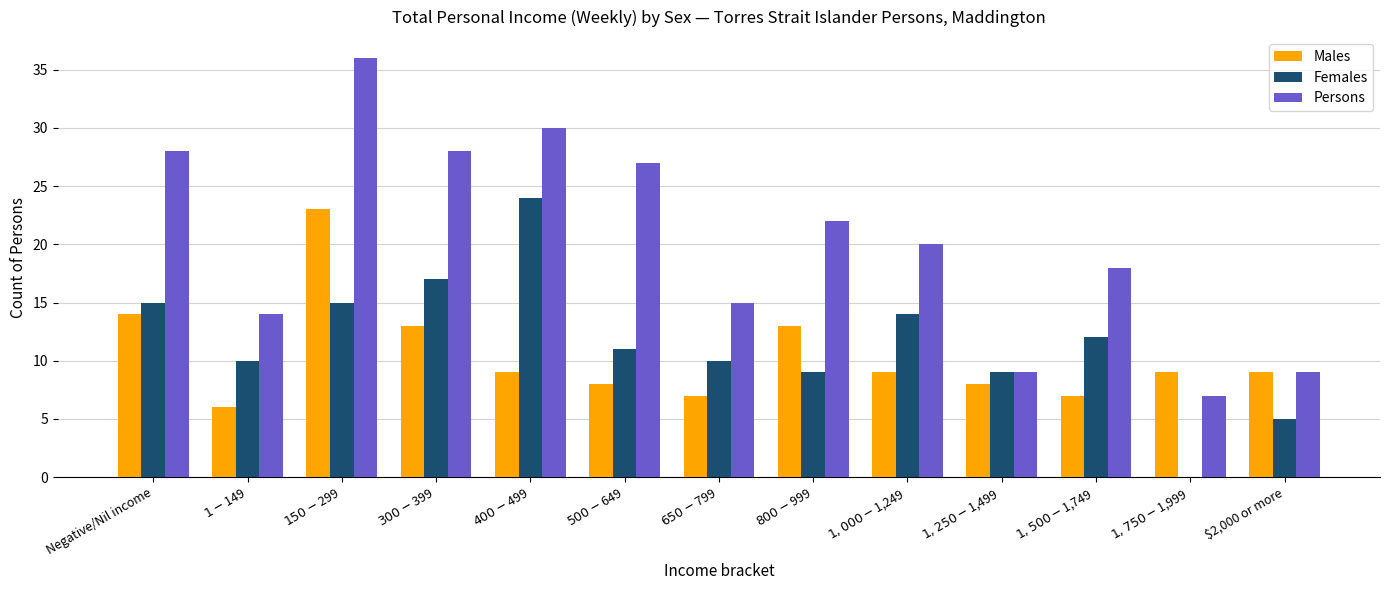

Reading left to right, transcribe all the data shown in this chart.

Males: Negative/Nil income=14	$1-$149=6	$150-$299=23	$300-$399=13	$400-$499=9	$500-$649=8	$650-$799=7	$800-$999=13	$1,000-$1,249=9	$1,250-$1,499=8	$1,500-$1,749=7	$1,750-$1,999=9	$2,000 or more=9
Females: Negative/Nil income=15	$1-$149=10	$150-$299=15	$300-$399=17	$400-$499=24	$500-$649=11	$650-$799=10	$800-$999=9	$1,000-$1,249=14	$1,250-$1,499=9	$1,500-$1,749=12	$1,750-$1,999=0	$2,000 or more=5
Persons: Negative/Nil income=28	$1-$149=14	$150-$299=36	$300-$399=28	$400-$499=30	$500-$649=27	$650-$799=15	$800-$999=22	$1,000-$1,249=20	$1,250-$1,499=9	$1,500-$1,749=18	$1,750-$1,999=7	$2,000 or more=9